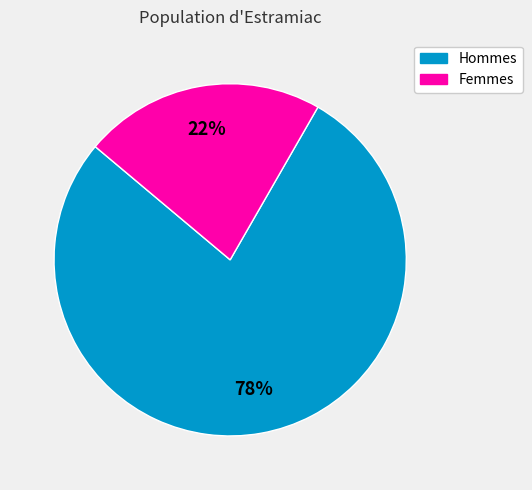

How many slices are in this pie chart?

2